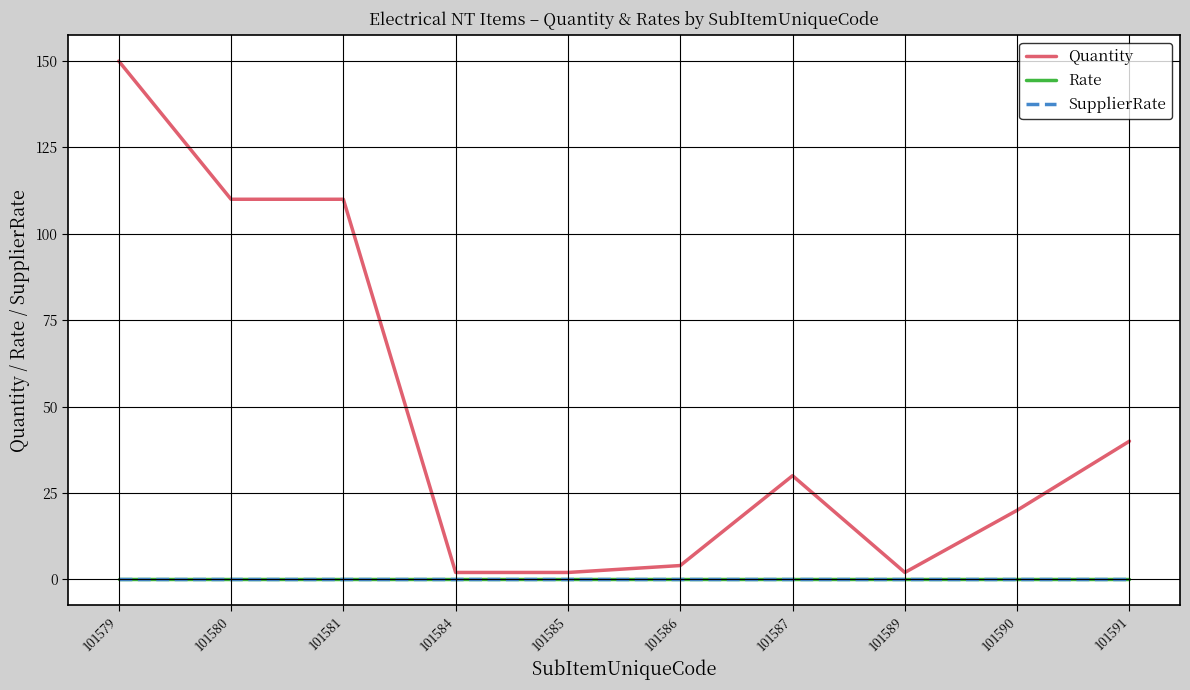

True or false: Rate has a value of 0 at 101590.

True